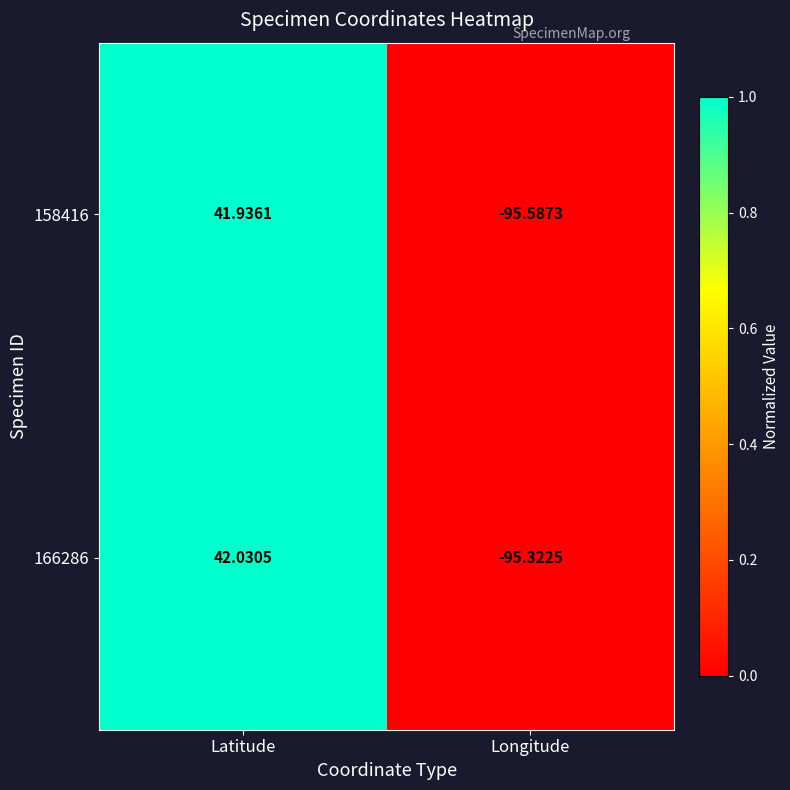

Where is 166286 nearest to the value -26?

Latitude